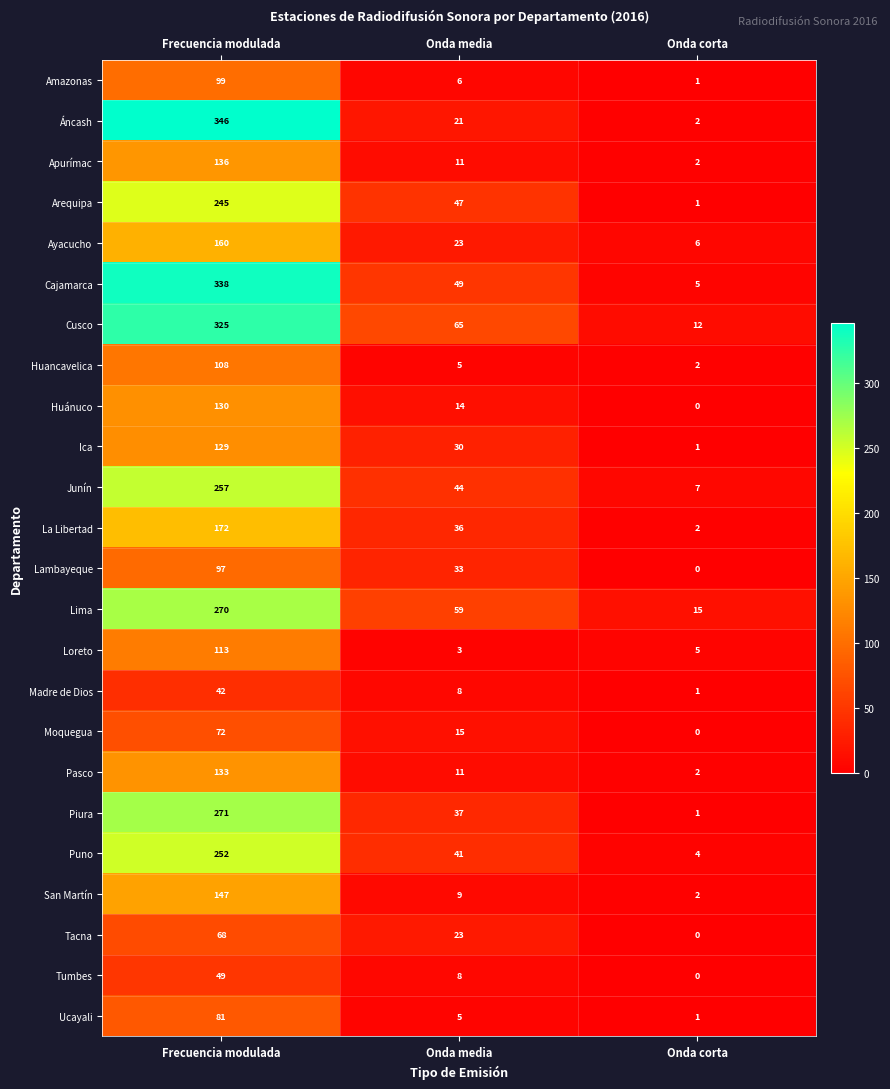

Rank the categories by Moquegua value from highest to lowest.

Frecuencia modulada, Onda media, Onda corta